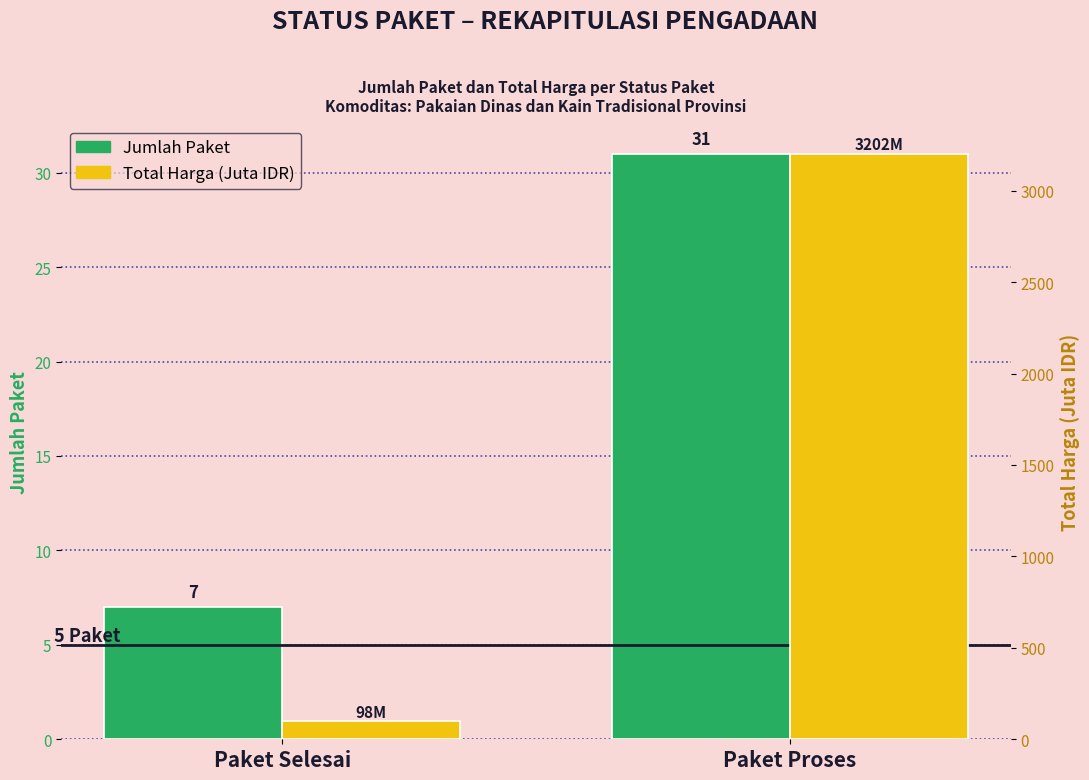

Reading right to left, transcribe all the data shown in this chart.

Jumlah Paket: Paket Proses=31.0	Paket Selesai=7.0
Total Harga (Juta IDR): Paket Proses=3201.7	Paket Selesai=97.8